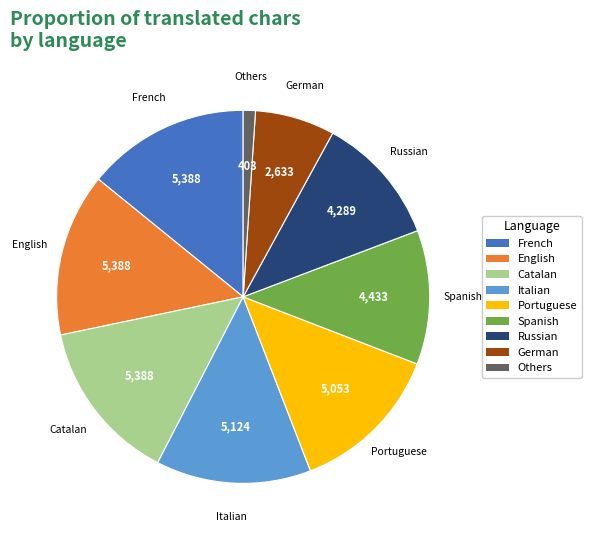

Combined, do Spanish and Russian account for over 50%?

No